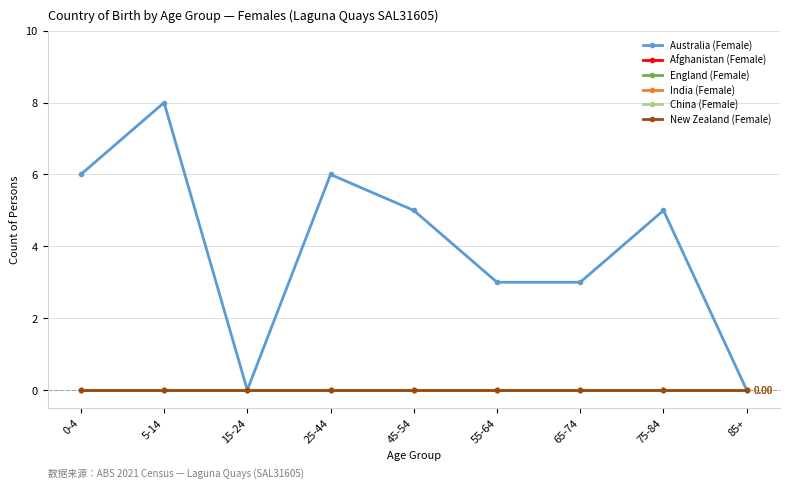

Which category has the lowest value across all series?

15-24